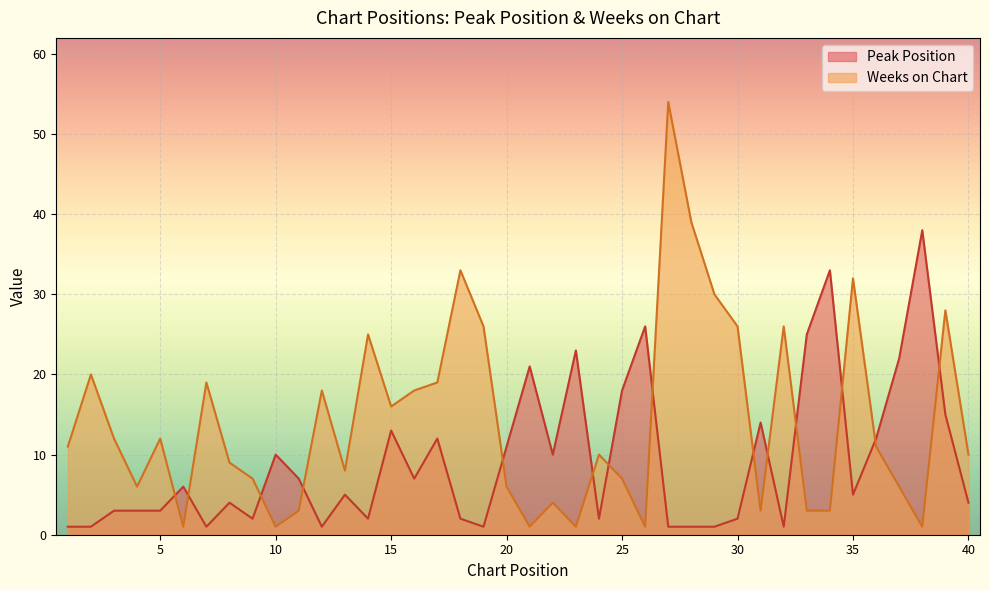

Which series has the largest total across all categories?

Weeks on Chart